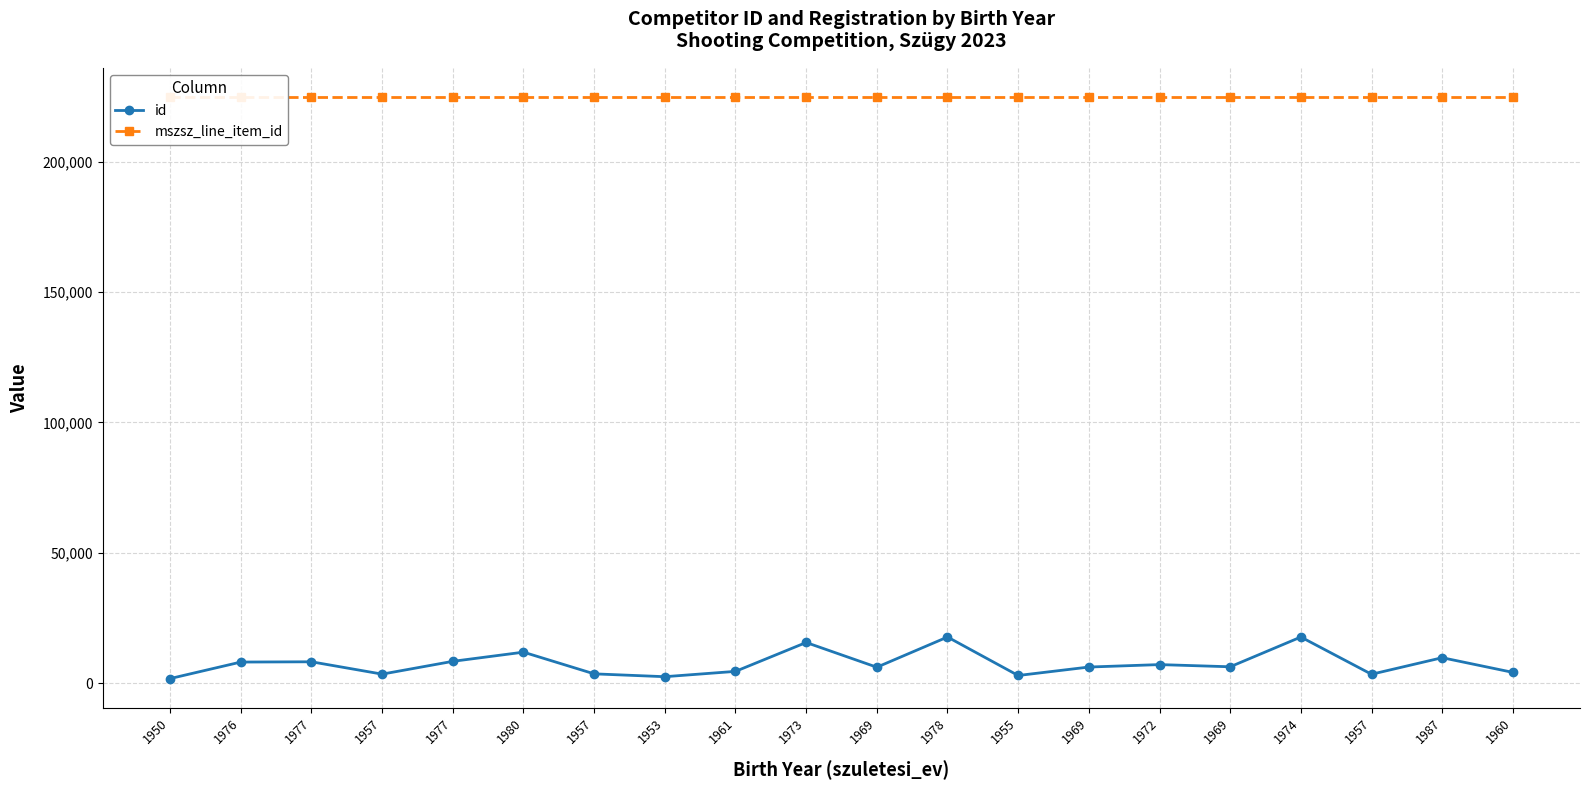

Is it true that mszsz_line_item_id equals 364023 at 1972?

False